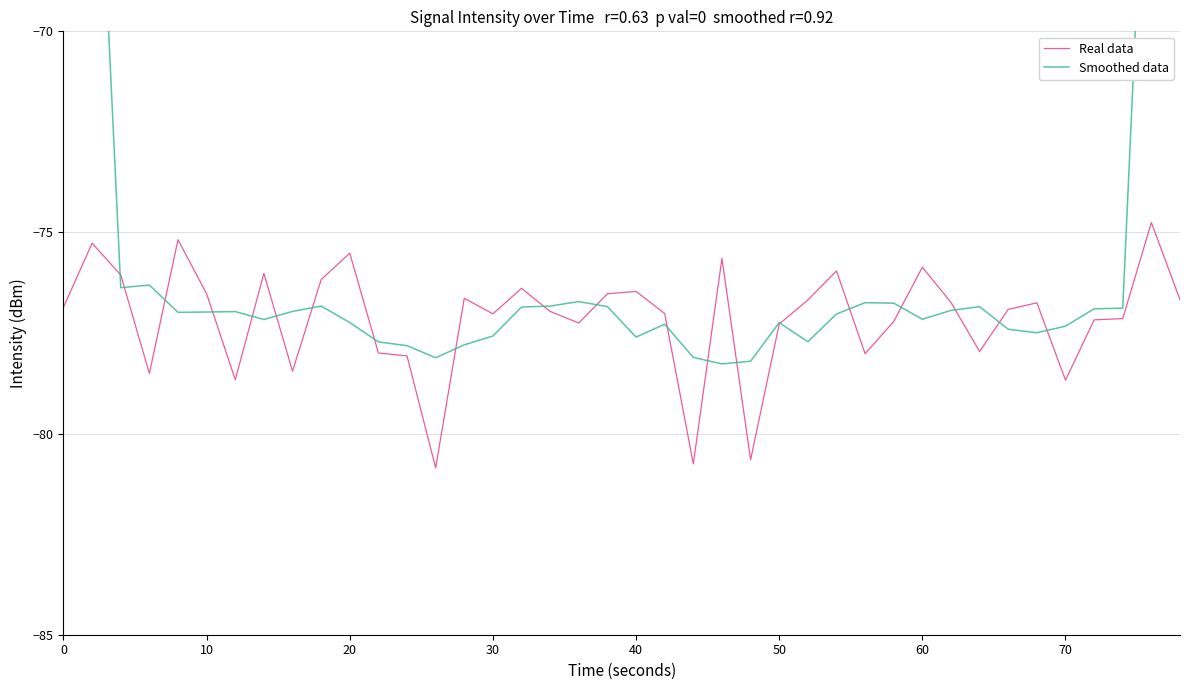

Which series has the largest total across all categories?

Smoothed data